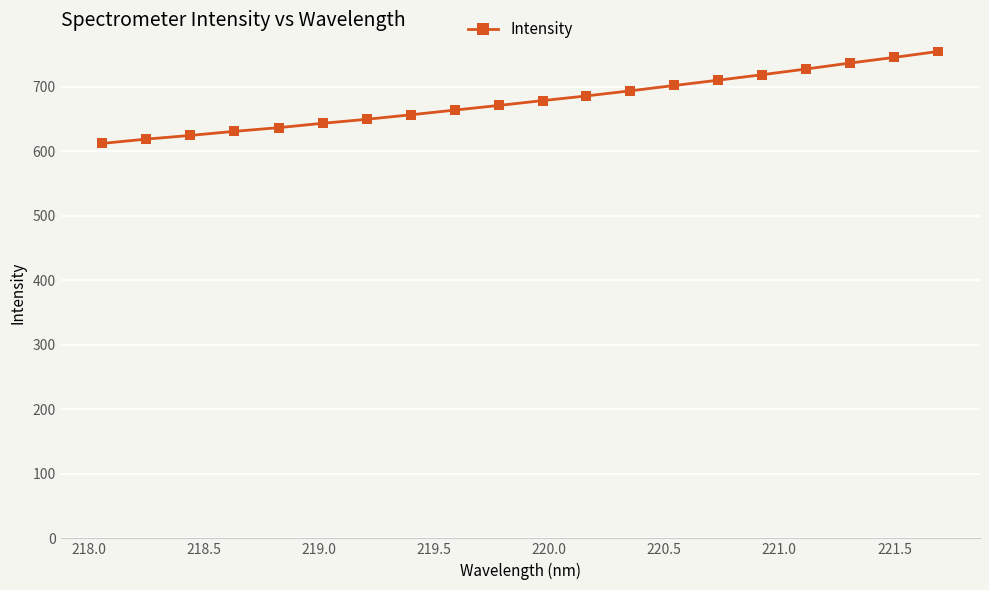

What is the value of the 6th point from the left?

643.5